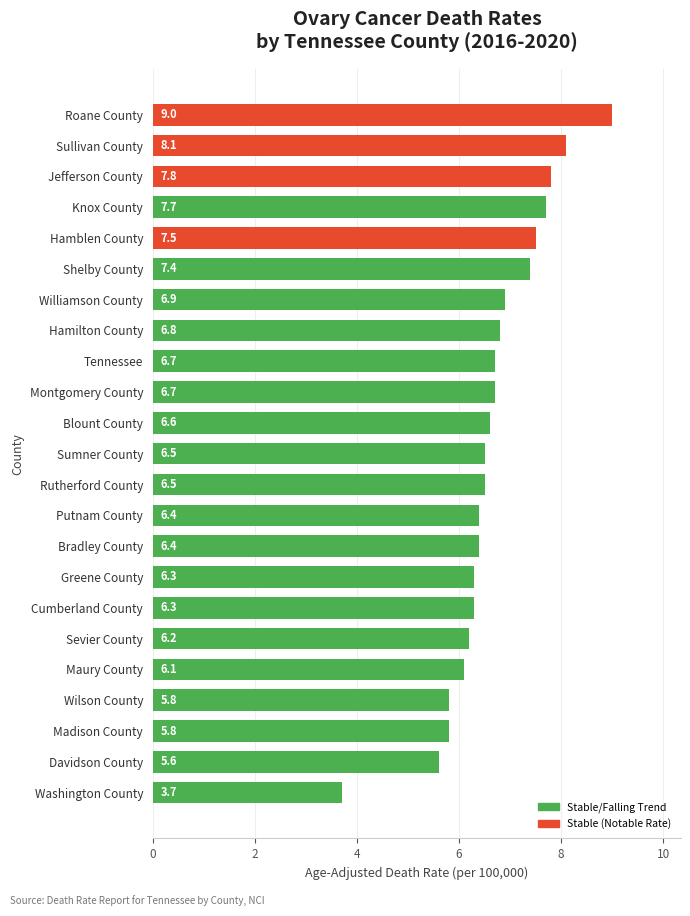

The chart shows a value of 10.4 at Hamblen County. True or false?

False